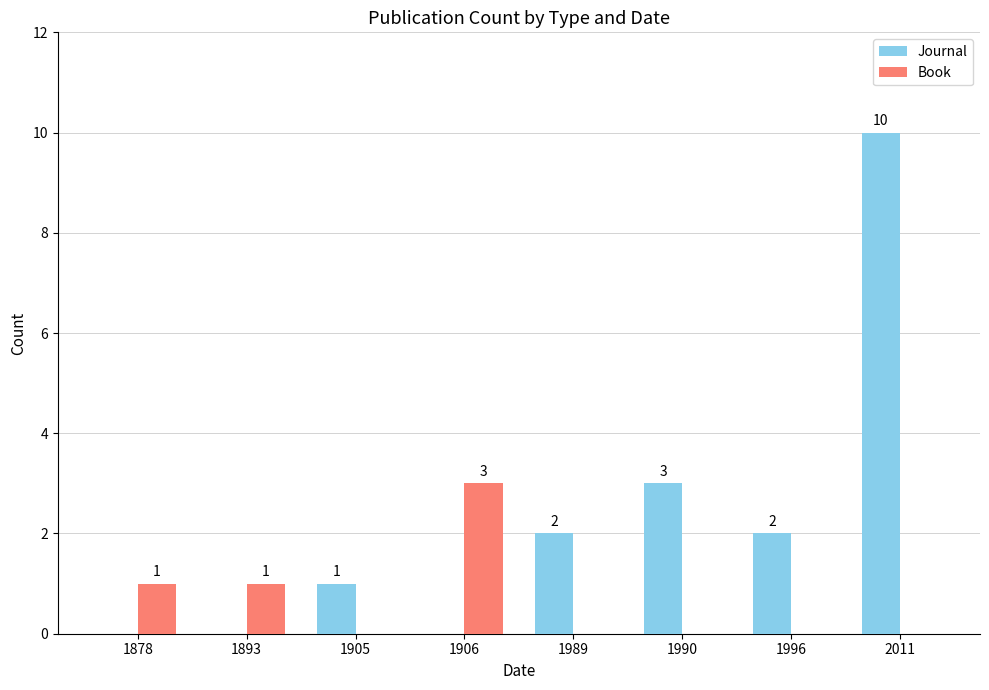

What is the average value of the Journal series?

2